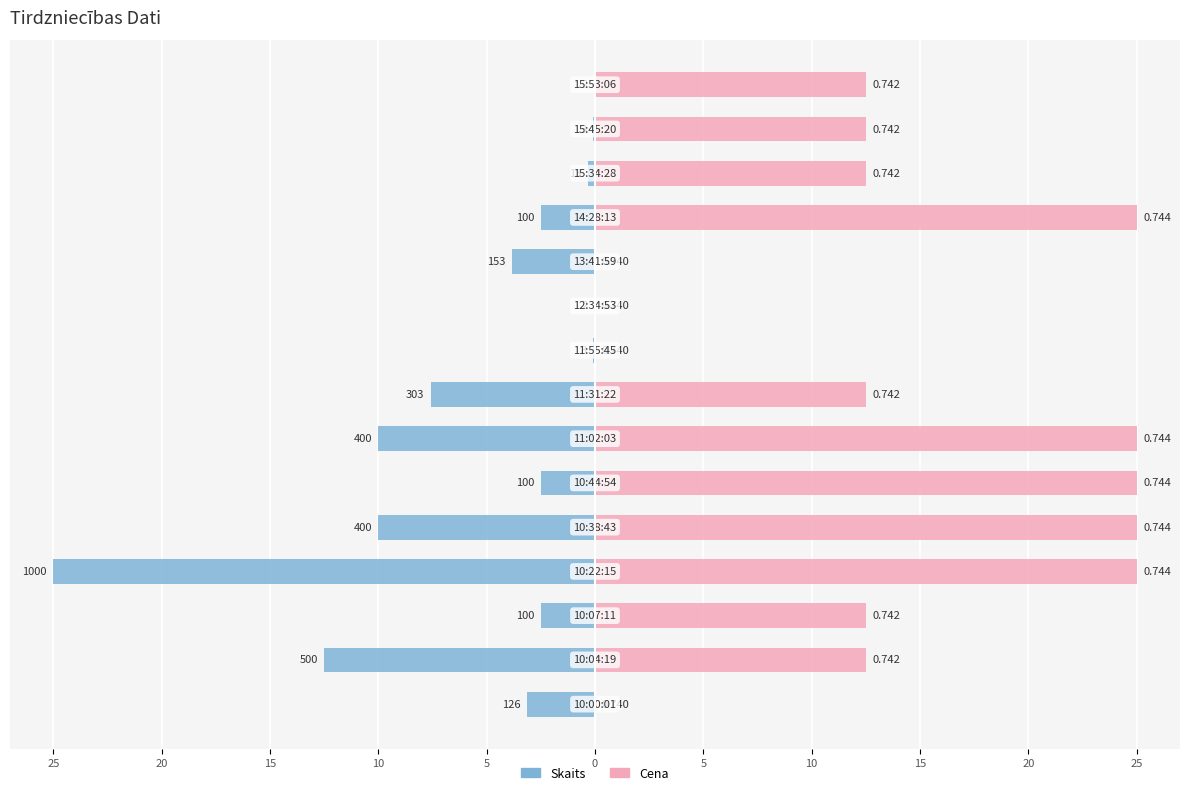

How many bars are there in each group?

2